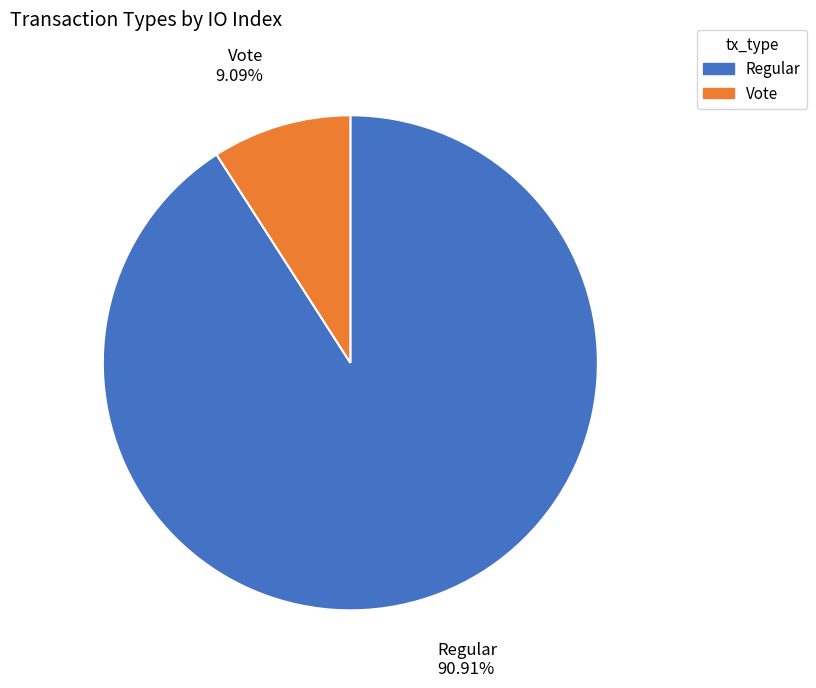

Does Vote account for over 50% of the chart?

No